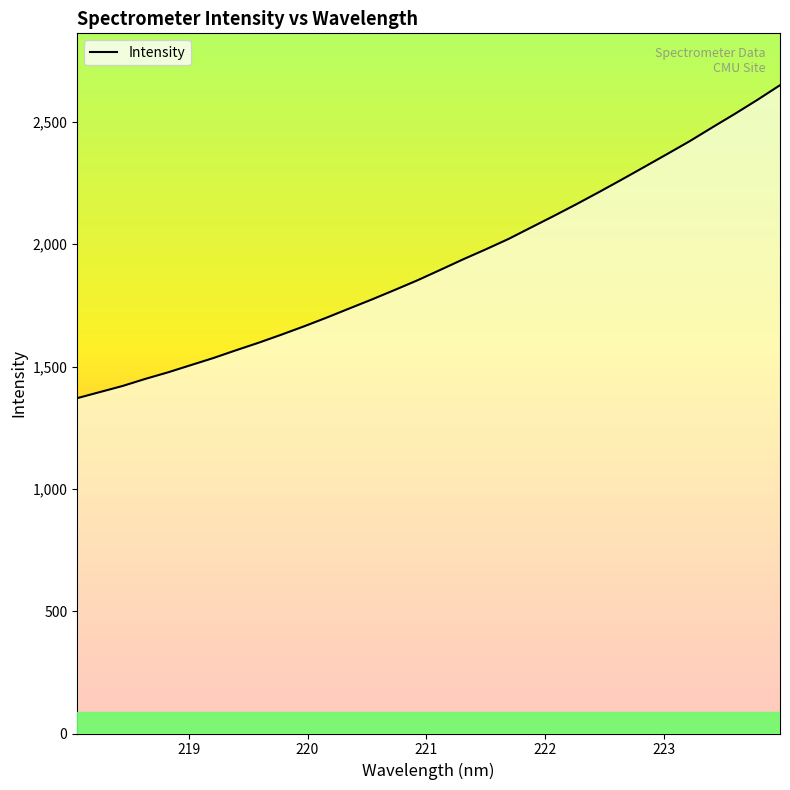

What is the difference between the maximum and minimum values?

1279.5